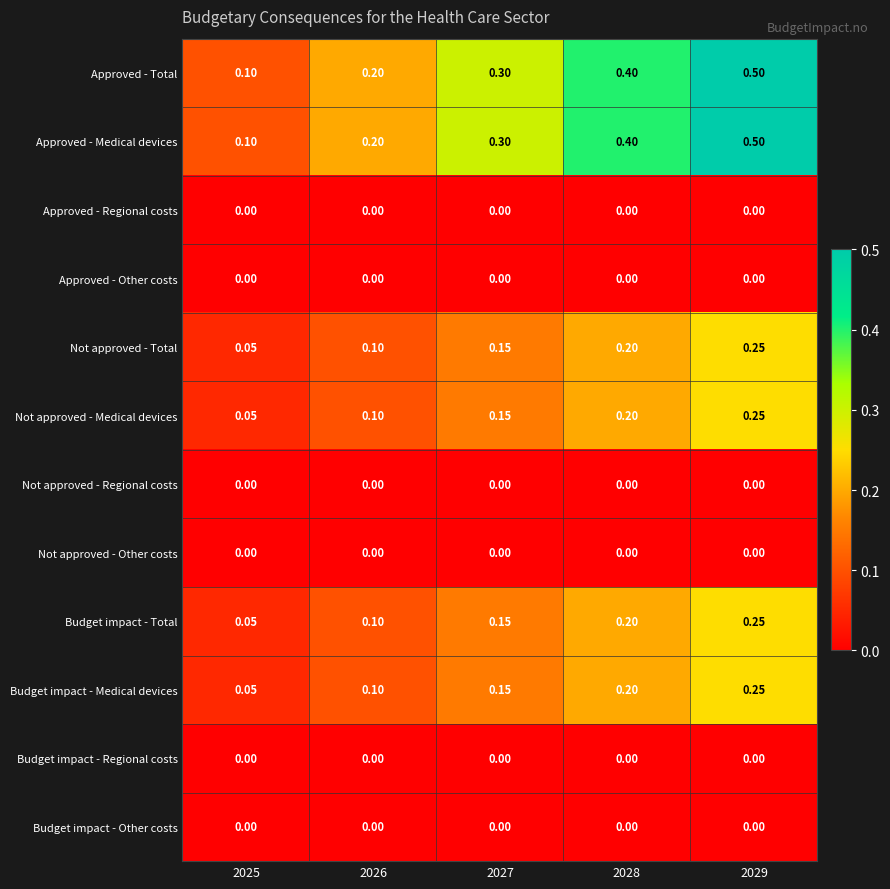

Is the value of Approved - Total at 2028 greater than the value of Budget impact - Other costs at 2025?

Yes